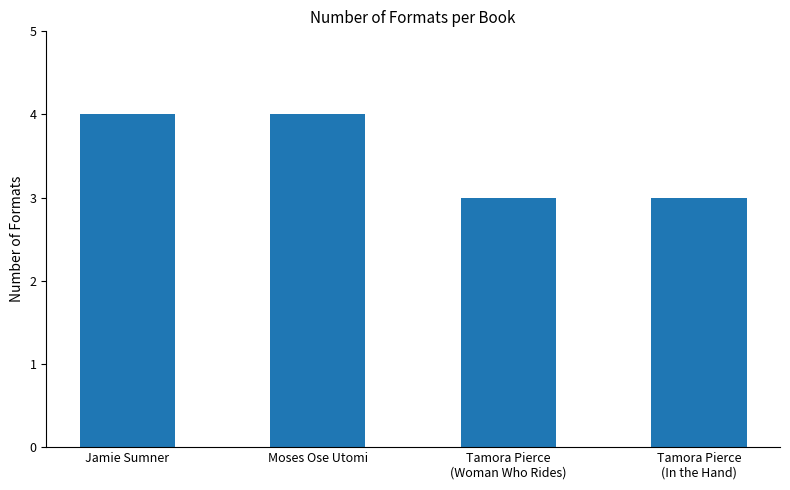

What is the difference between the maximum and minimum values?

1